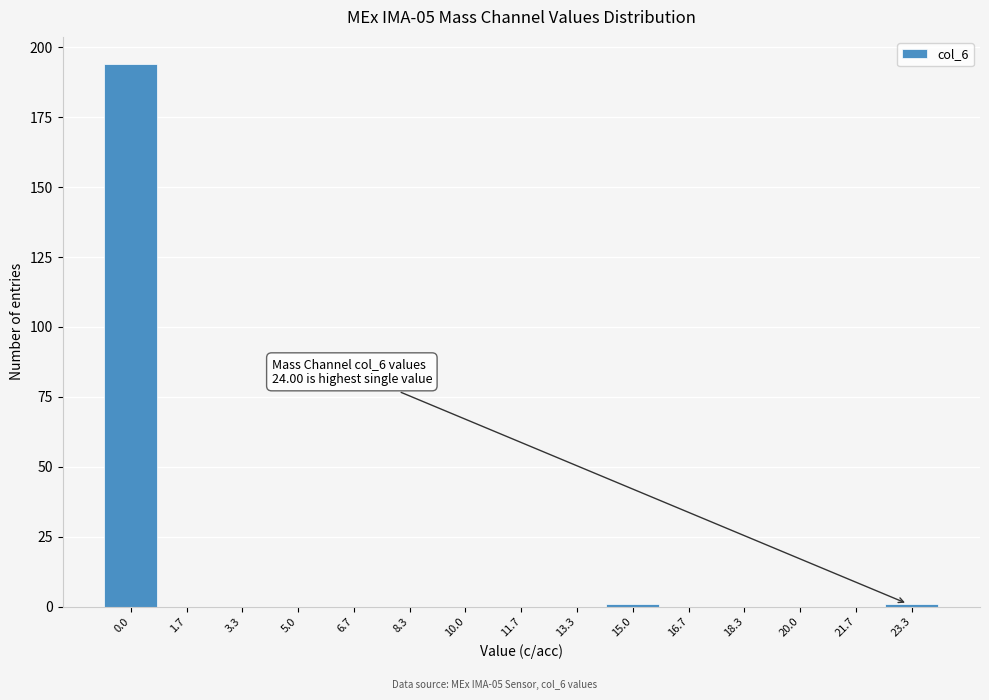

Reading left to right, list all the values displayed in this chart.

0.0=194	1.7=0	3.3=0	5.0=0	6.7=0	8.3=0	10.0=0	11.7=0	13.3=0	15.0=1	16.7=0	18.3=0	20.0=0	21.7=0	23.3=1